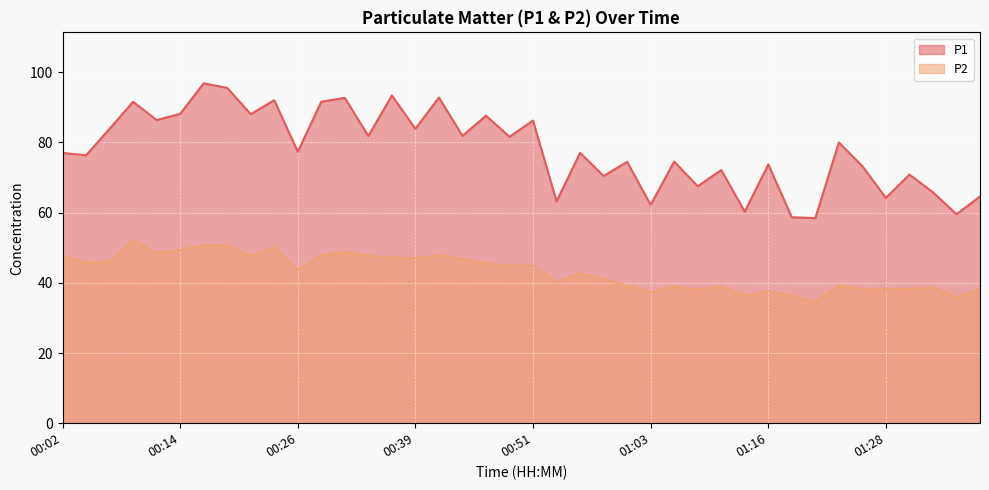

Reading left to right, transcribe all the data shown in this chart.

P1: 77.0	76.3	83.9	91.6	86.4	88.2	96.8	95.5	88.1	92.0	77.3	91.6	92.7	81.8	93.4	83.9	92.8	81.9	87.6	81.6	86.2	63.2	77.0	70.5	74.5	62.2	74.6	67.5	72.2	60.3	73.8	58.7	58.5	80.0	73.2	64.2	70.8	65.8	59.5	64.6
P2: 47.6	45.6	46.1	52.2	48.4	49.4	50.7	50.6	47.5	50.1	43.6	47.9	48.8	47.8	47.2	47.0	47.8	46.9	45.5	44.9	44.9	40.2	42.7	41.1	39.1	37.3	38.9	38.1	39.0	36.3	37.7	36.4	34.6	39.3	38.1	38.2	38.3	38.6	35.9	38.3